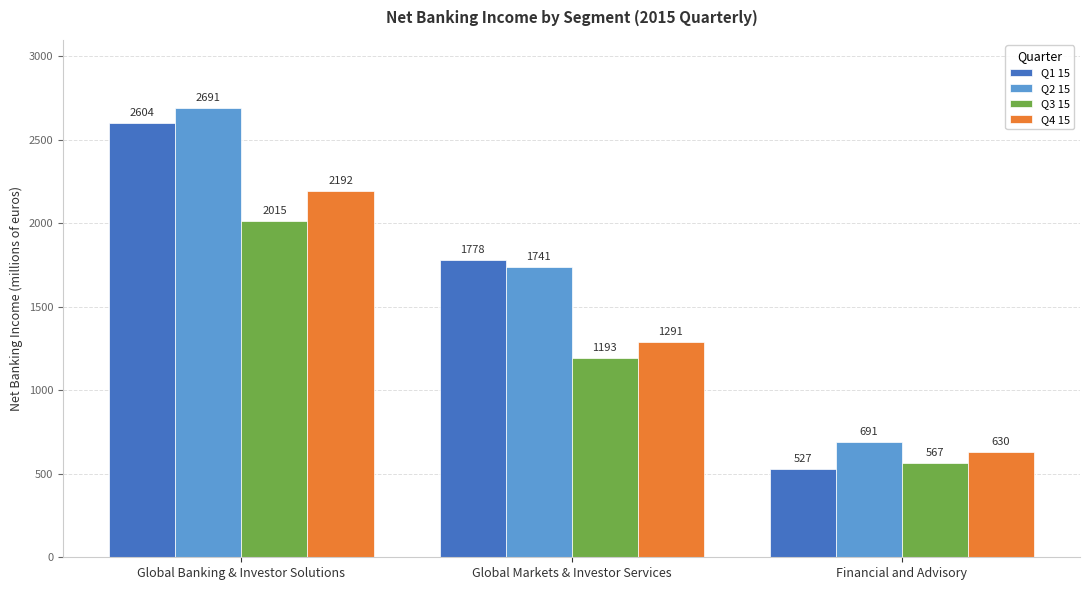

Reading right to left, what are all the values shown in this chart?

Q1 15: Financial and Advisory=527	Global Markets & Investor Services=1778	Global Banking & Investor Solutions=2604
Q2 15: Financial and Advisory=691	Global Markets & Investor Services=1741	Global Banking & Investor Solutions=2691
Q3 15: Financial and Advisory=567	Global Markets & Investor Services=1193	Global Banking & Investor Solutions=2015
Q4 15: Financial and Advisory=630	Global Markets & Investor Services=1291	Global Banking & Investor Solutions=2192